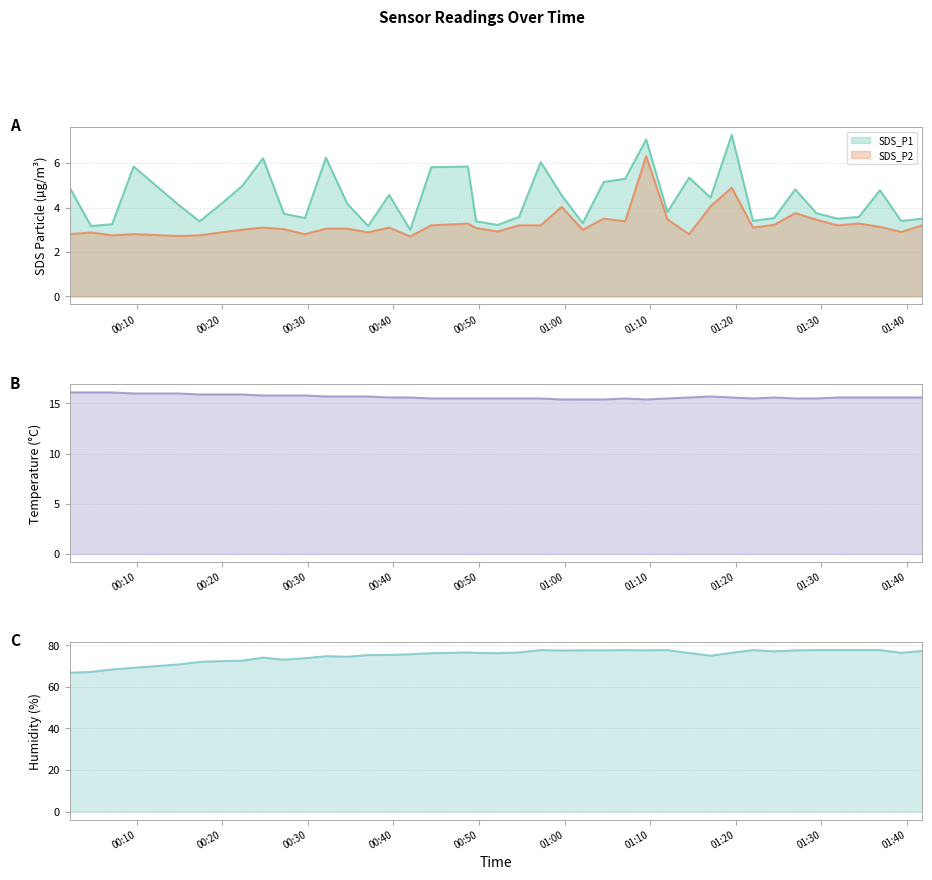

Rank the series at 2022/08/13 00:48:41 from lowest to highest value.

SDS_P2, SDS_P1, Temp, Humidity